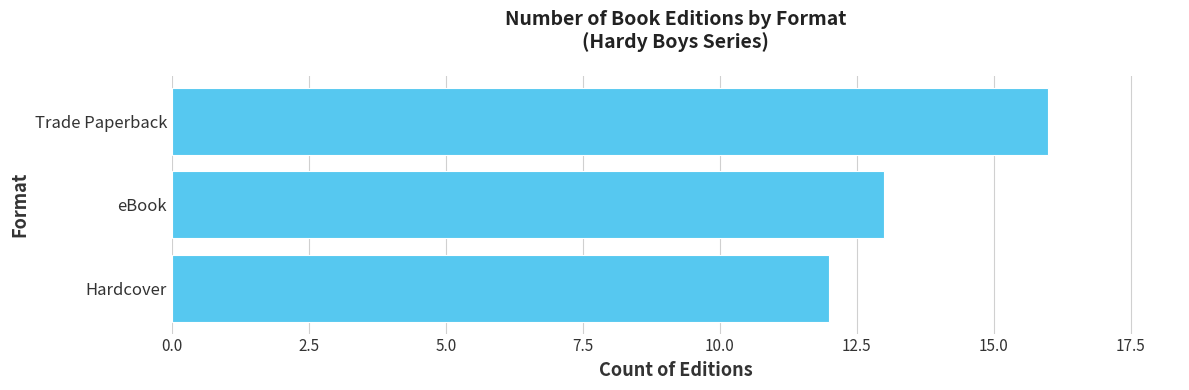

What is the difference between the maximum and minimum values?

4